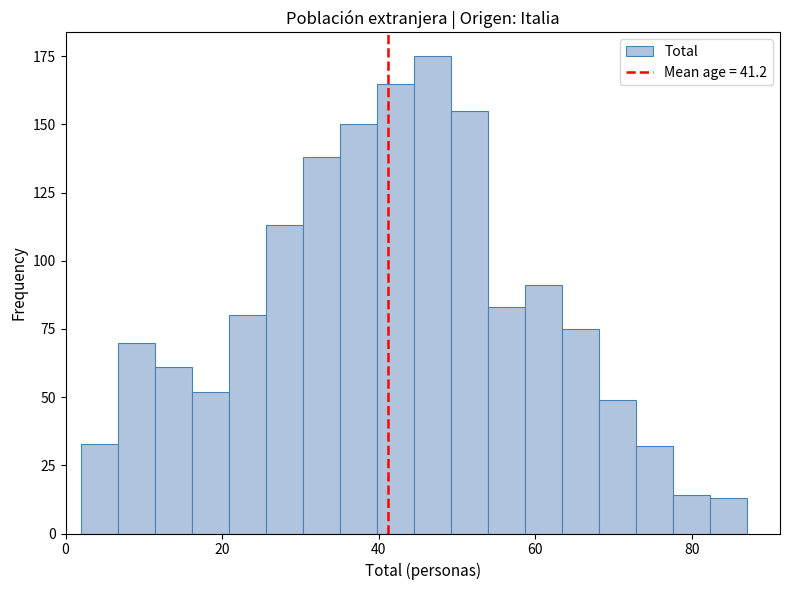

Around what value on the x-axis is the tallest bar? Give the approximate position of its centre, as read against the axis.

46